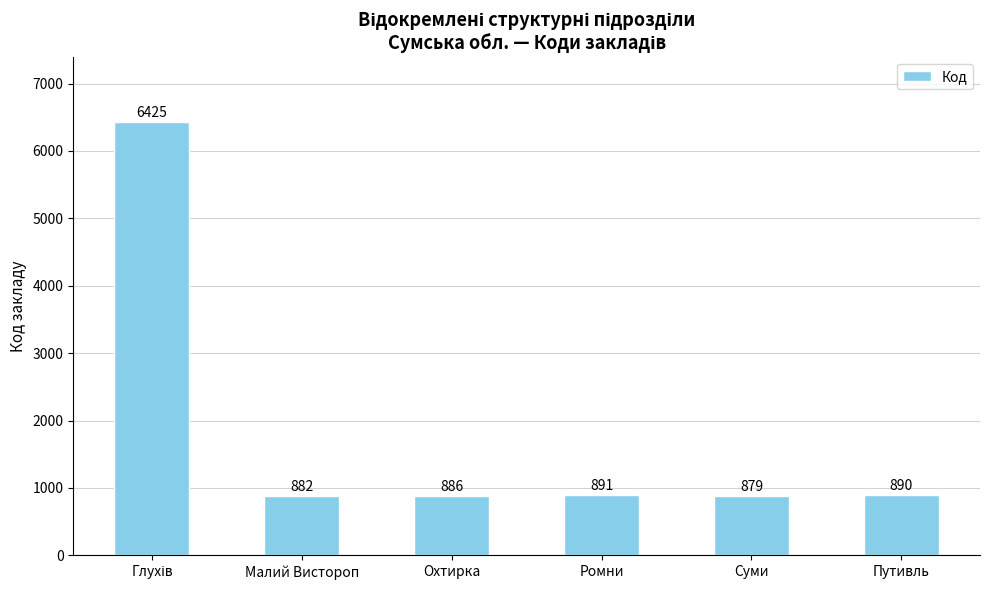

At which label is the value closest to 3652?

Ромни